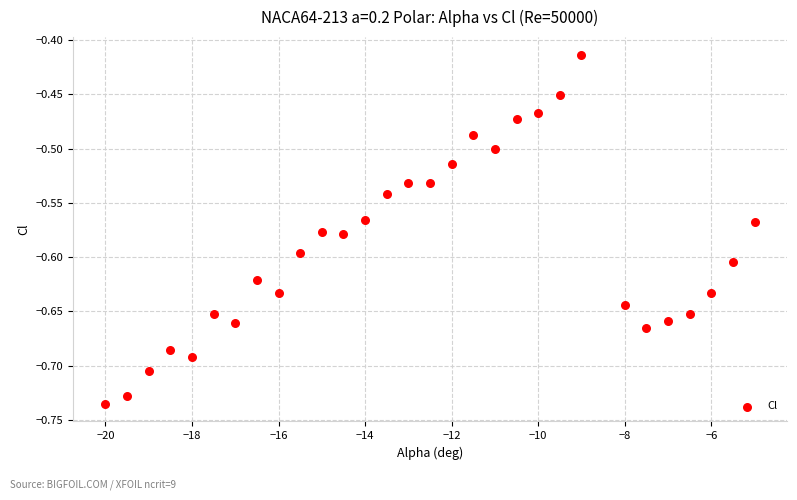

What is the range of X values (max minus min)?

15.0